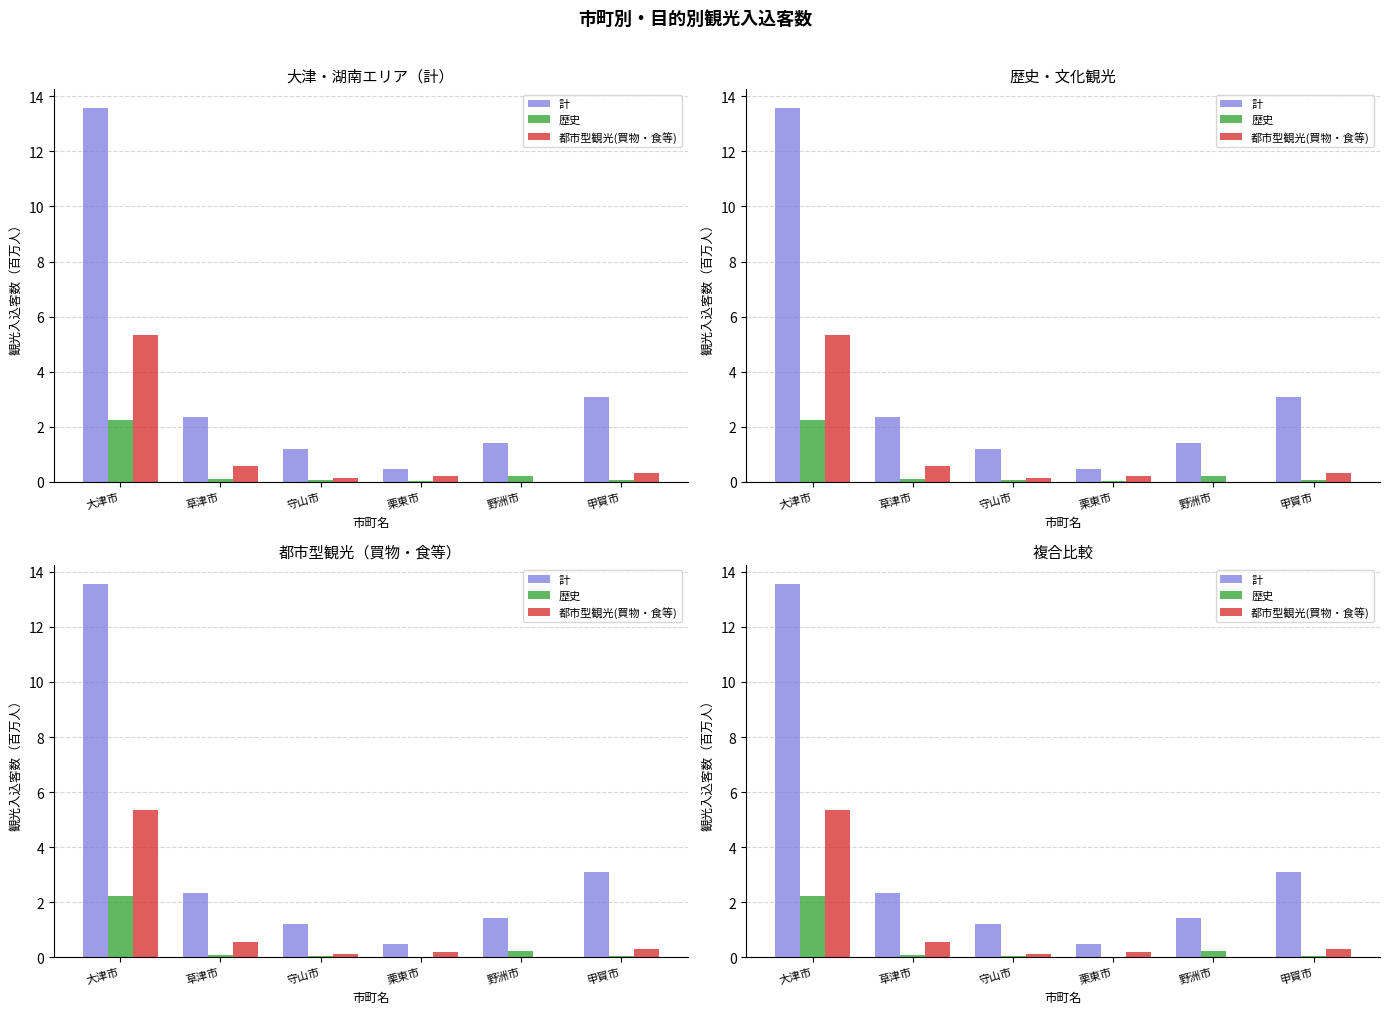

At which category is the sum across all series the highest?

大津市